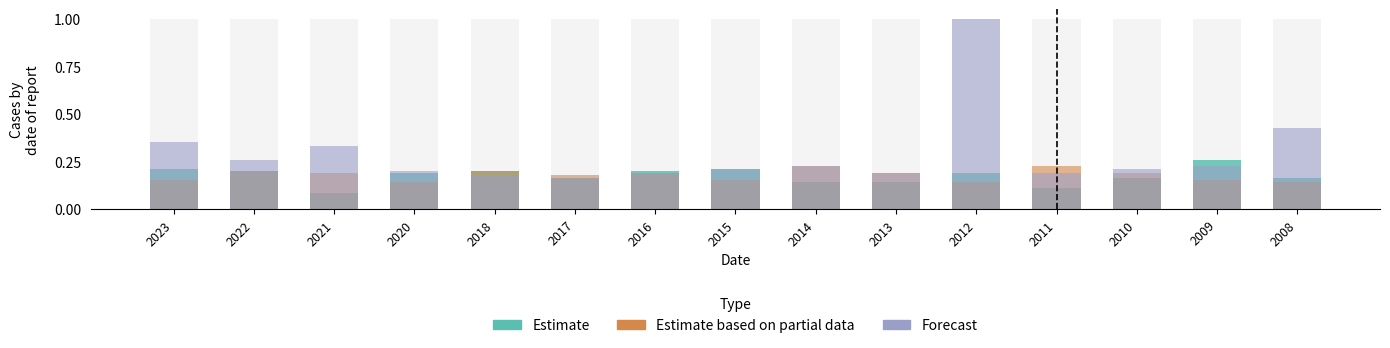

Count the number of categories in the chart.

15